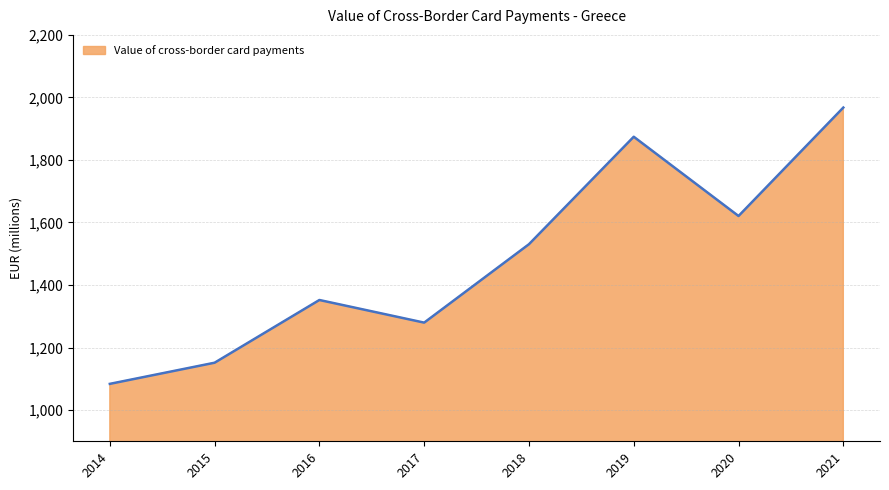

Which label corresponds to the smallest value in the chart?

2014